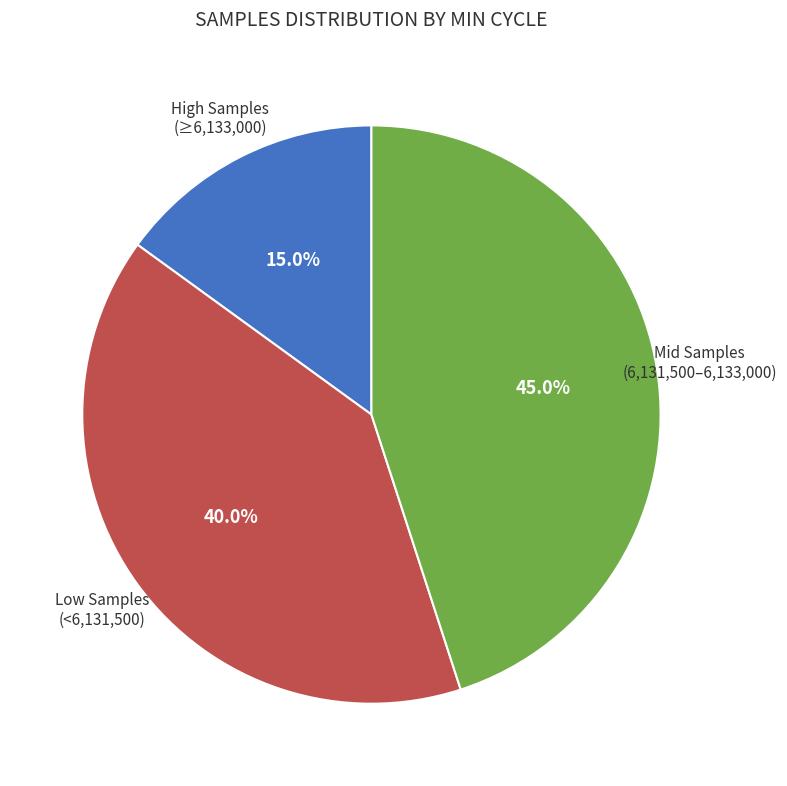

Does any single category account for the majority?

No